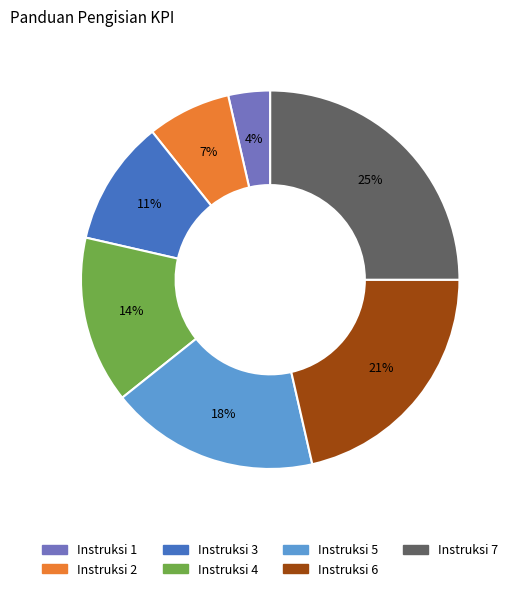

Which category has the biggest portion of the pie?

Instruksi 7